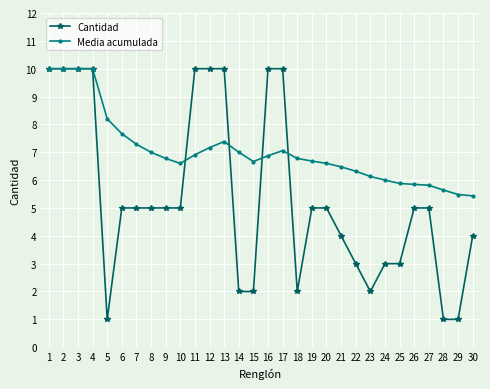

How many categories are shown in the chart?

30